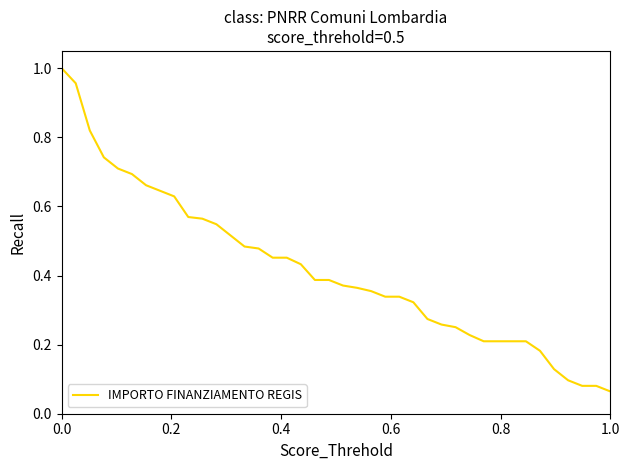

What is the difference between the maximum and minimum values?

0.9